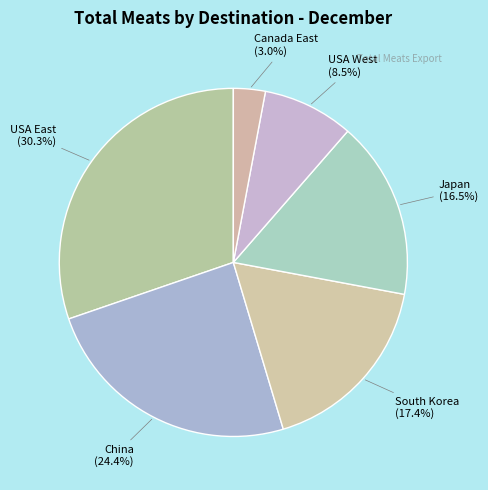

Does USA West represent more than half of the total?

No